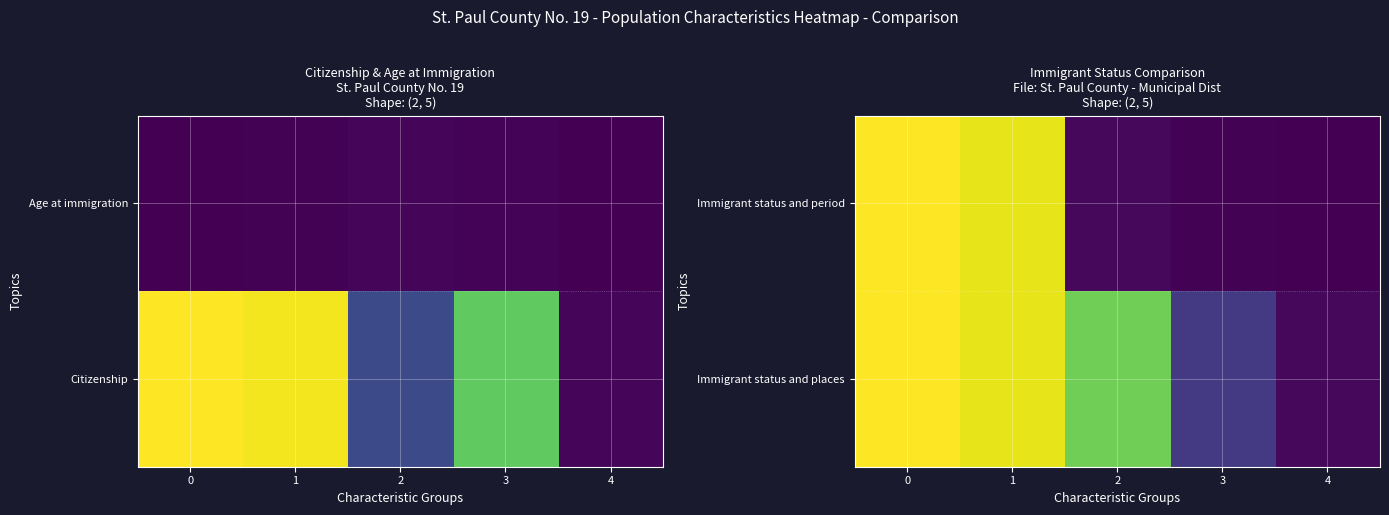

At how many categories does at least one series exceed 919?

4